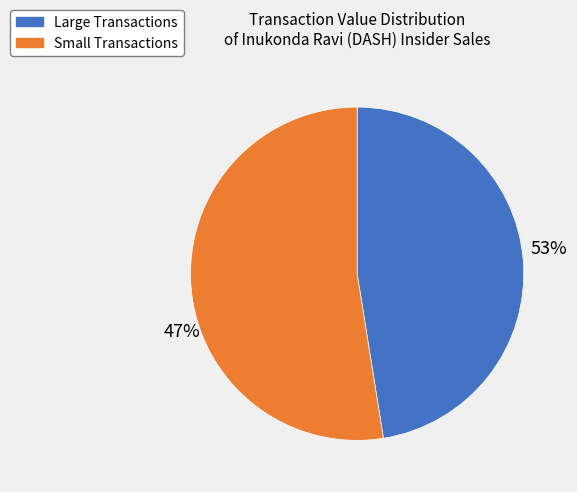

Is 2024-03-28 the majority of the pie?

No